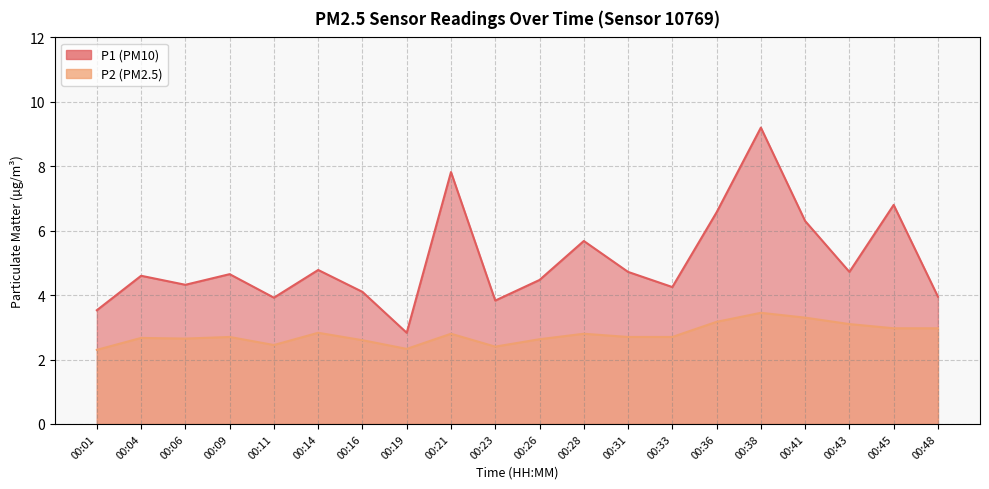

What are all the series names shown in the legend?

P1, P2